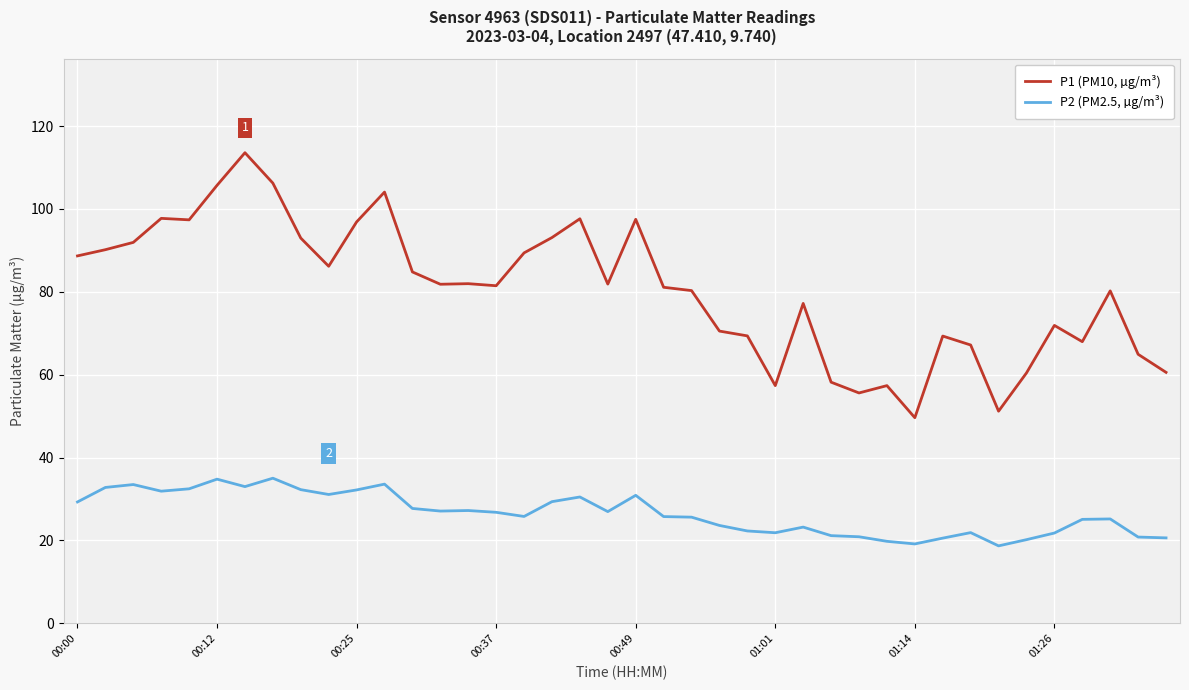

True or false: P1 (PM10, µg/m³) and P2 (PM2.5, µg/m³) intersect in this chart.

False